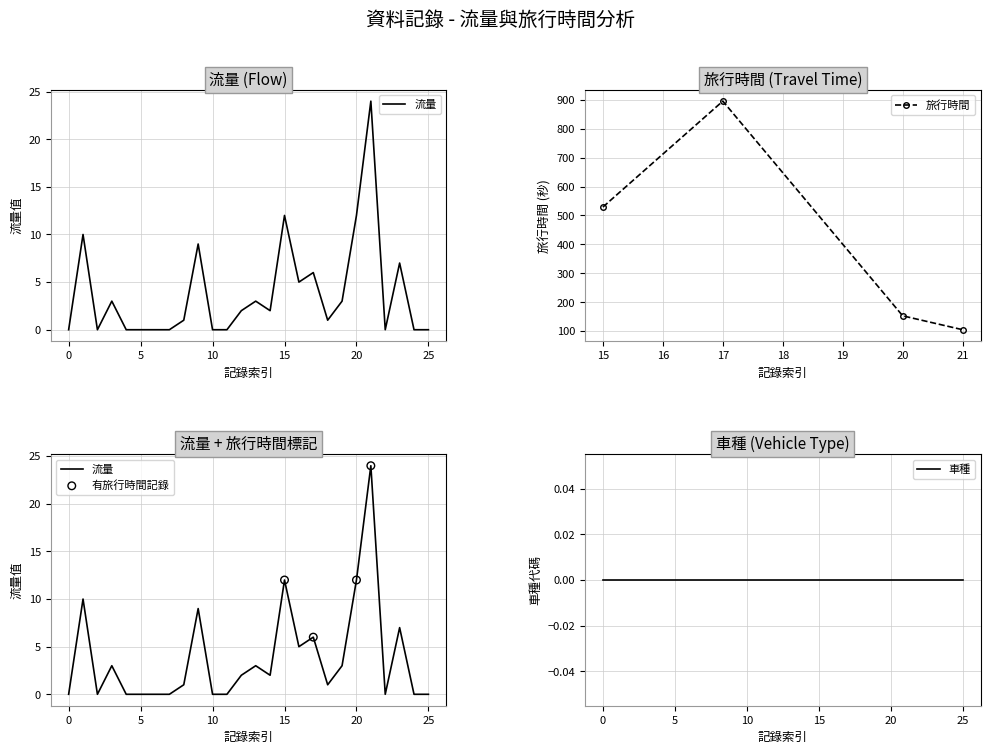

The value of 旅行時間 at 15 is 529. True or false?

True